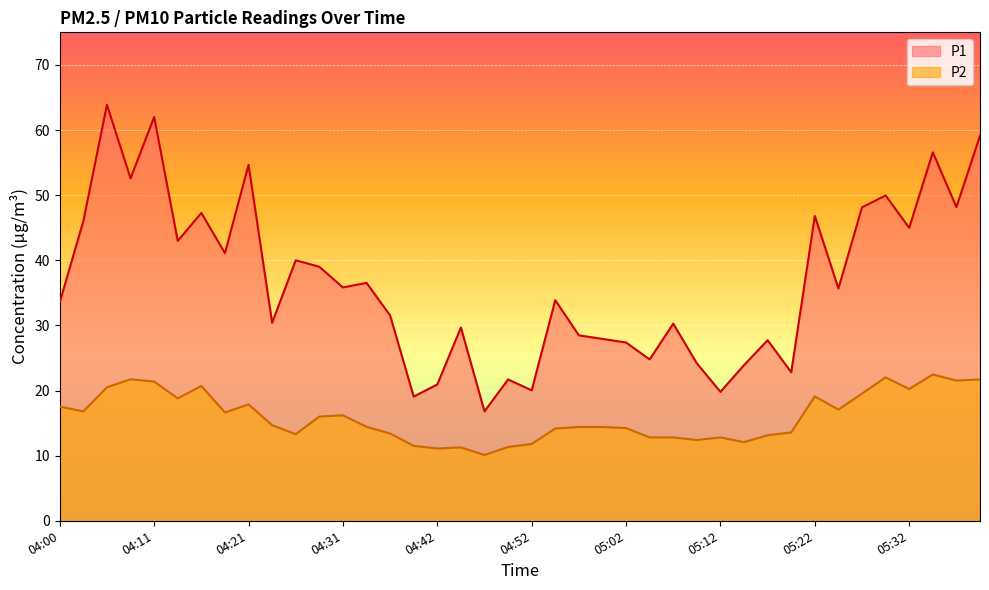

List the series in order of their overall mean, lowest first.

P2, P1